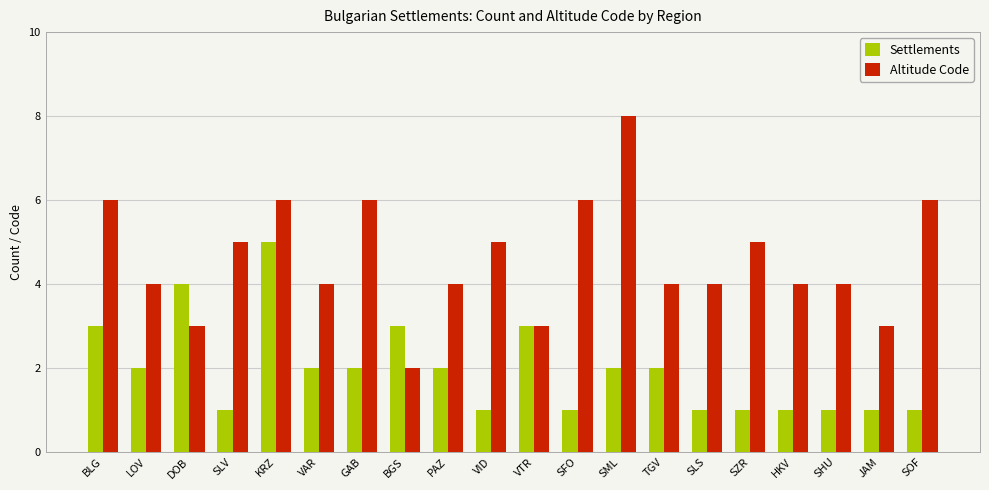

What value does the Settlements series have at SLS?

1